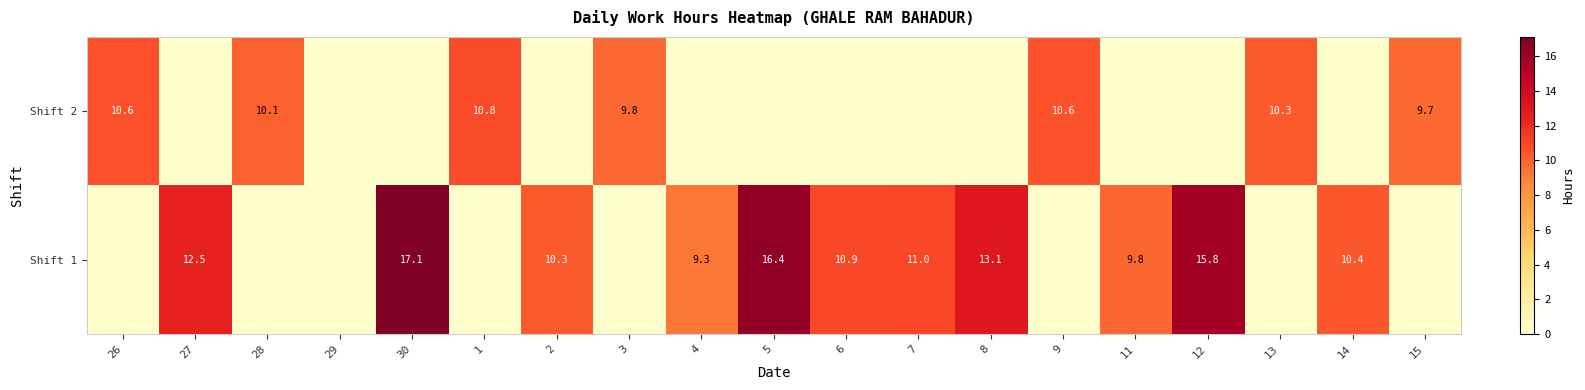

What is the sum of the Shift 1 values at 7 and 11?

20.8